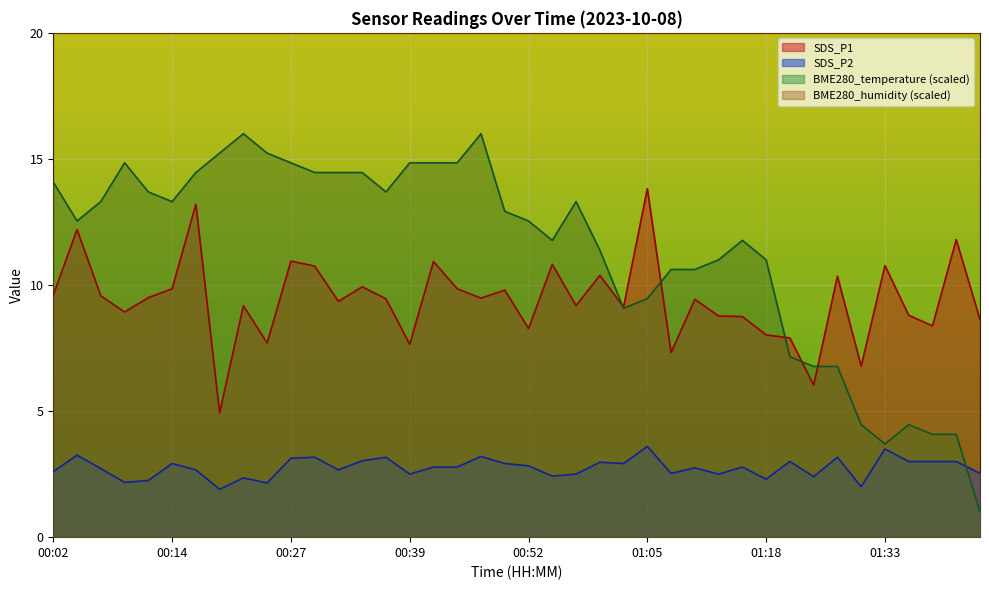

What is the value of the SDS_P2 point at the 2nd from the left?

3.2